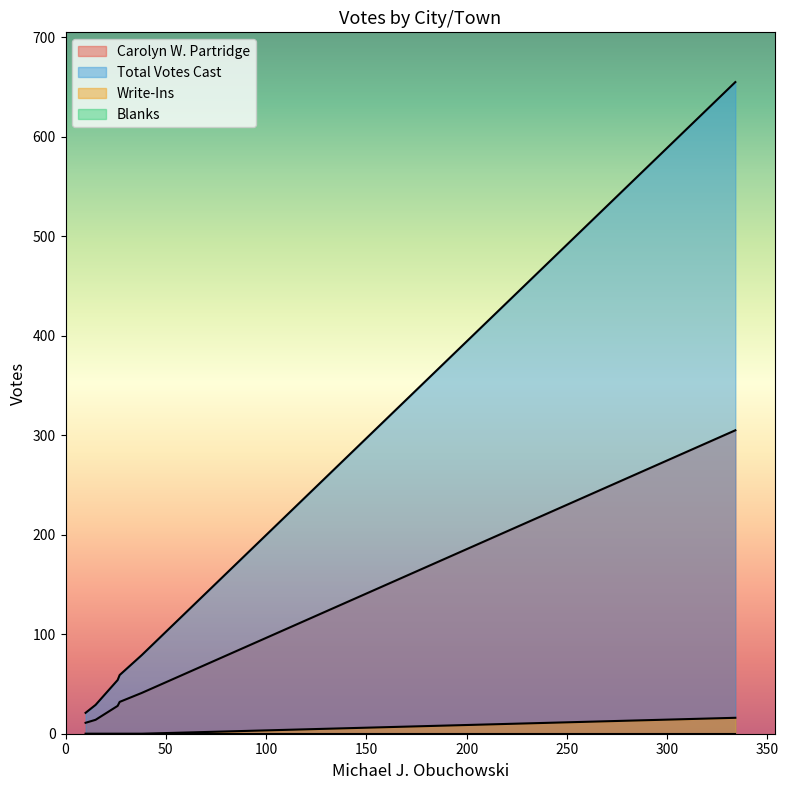

What is the value of the Write-Ins point at the 4th from the left?

16